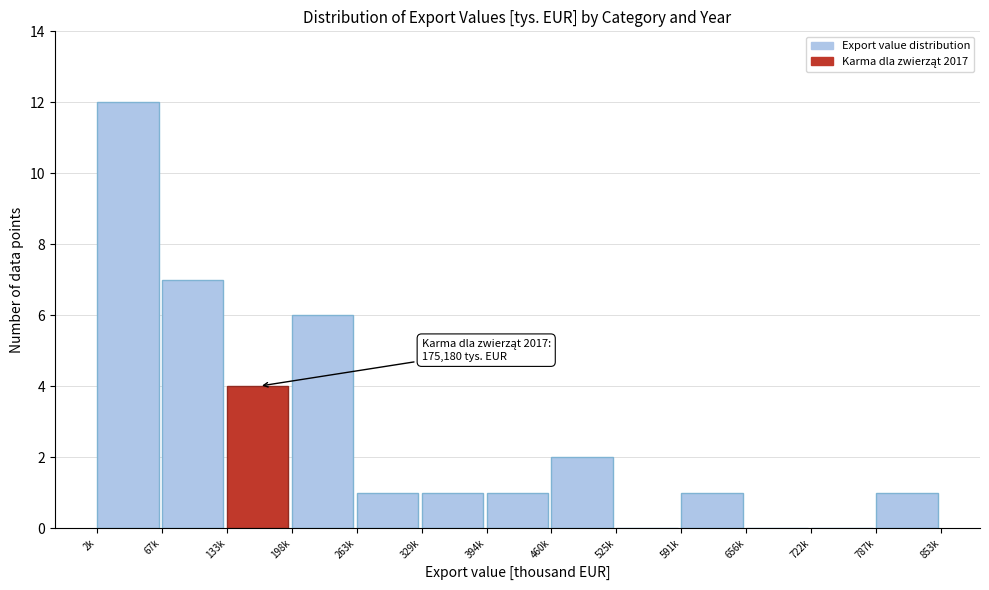

Reading left to right, transcribe all the data shown in this chart.

2k=12	67k=7	133k=4	198k=6	263k=1	329k=1	394k=1	460k=2	525k=0	591k=1	656k=0	722k=0	787k=1